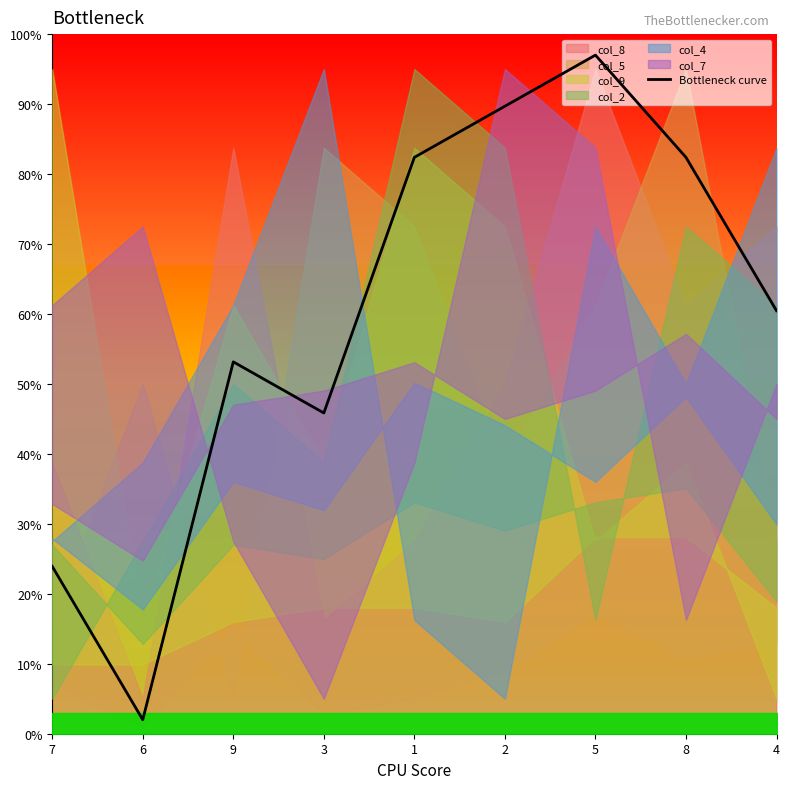

How many points are lower than both their immediate neighbors (excluding endpoints)?

2